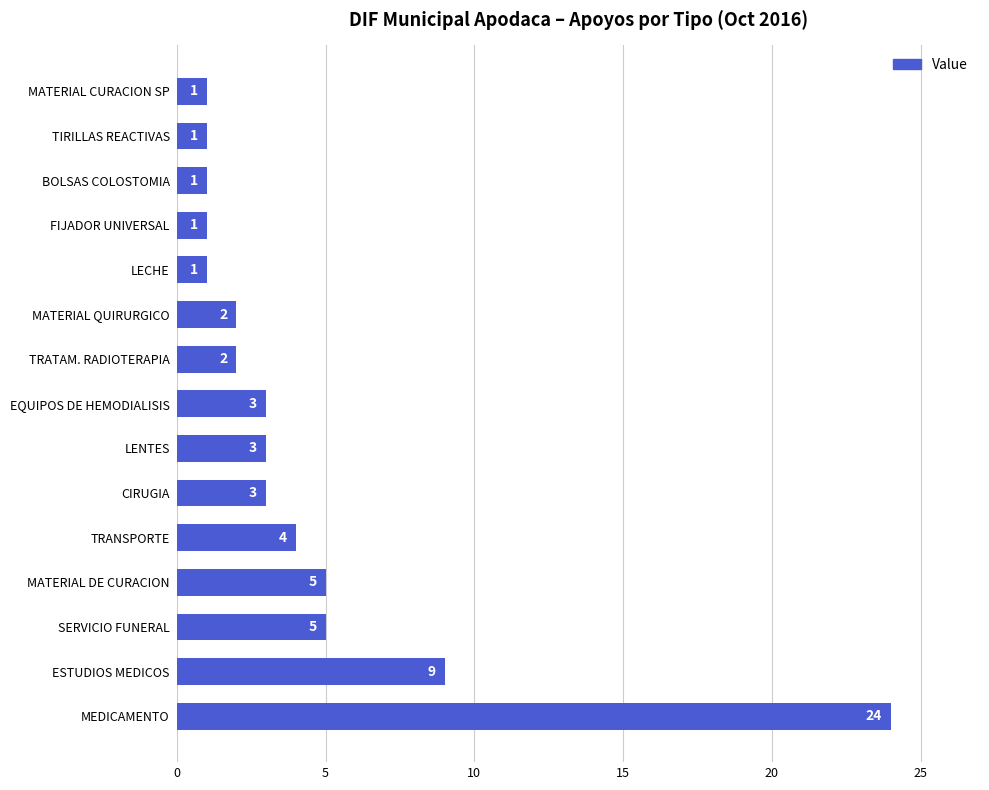

How many data points are less than 3?

7